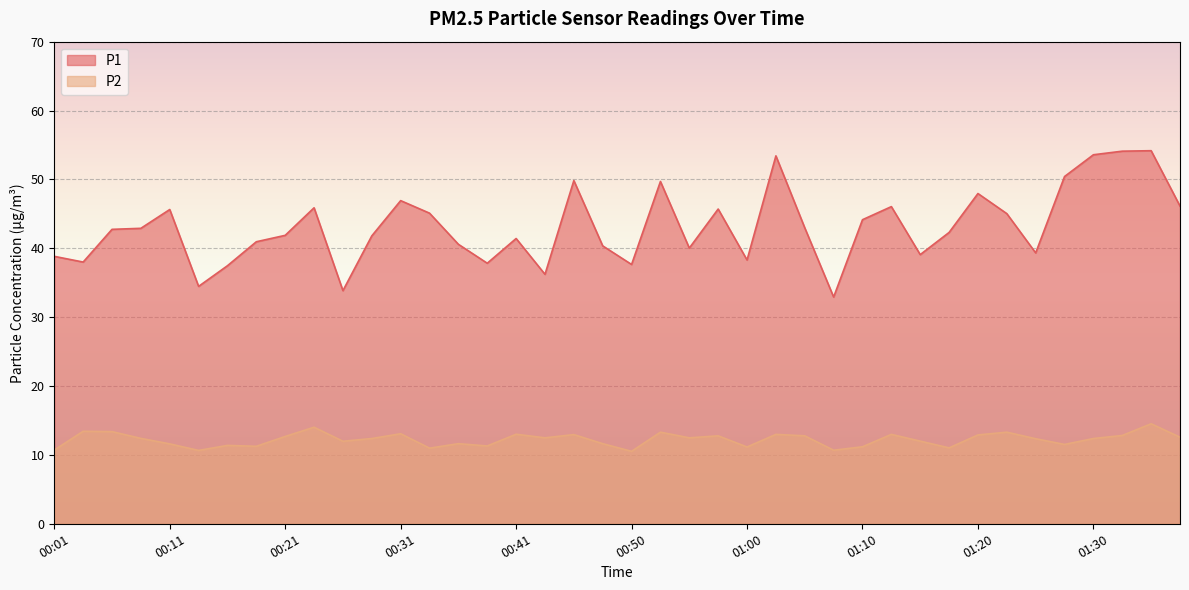

Which label corresponds to the largest value in the chart?

01:35